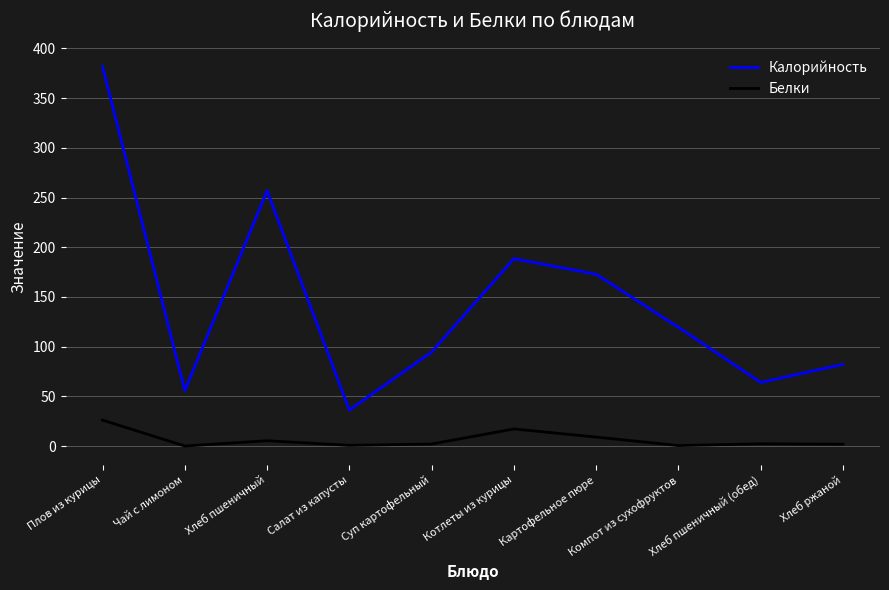

List the series in order of their overall mean, highest first.

Калорийность, Белки